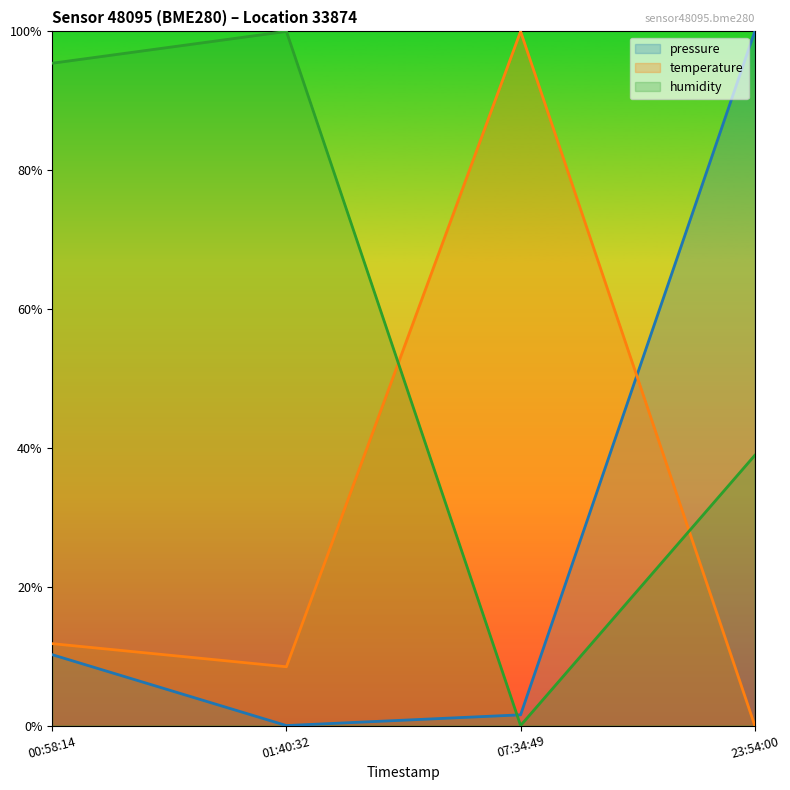

Which series changed the most between 00:58:14 and 23:54:00?

pressure